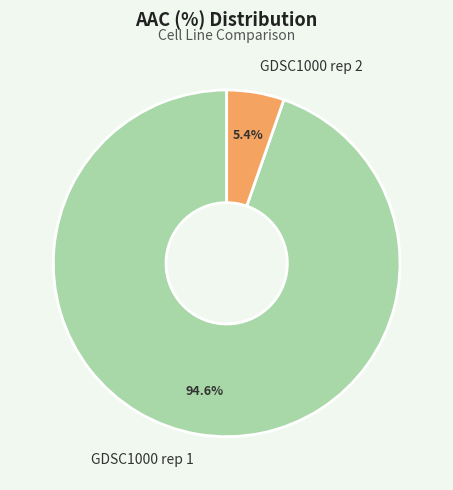

Count the number of slices in the pie.

2